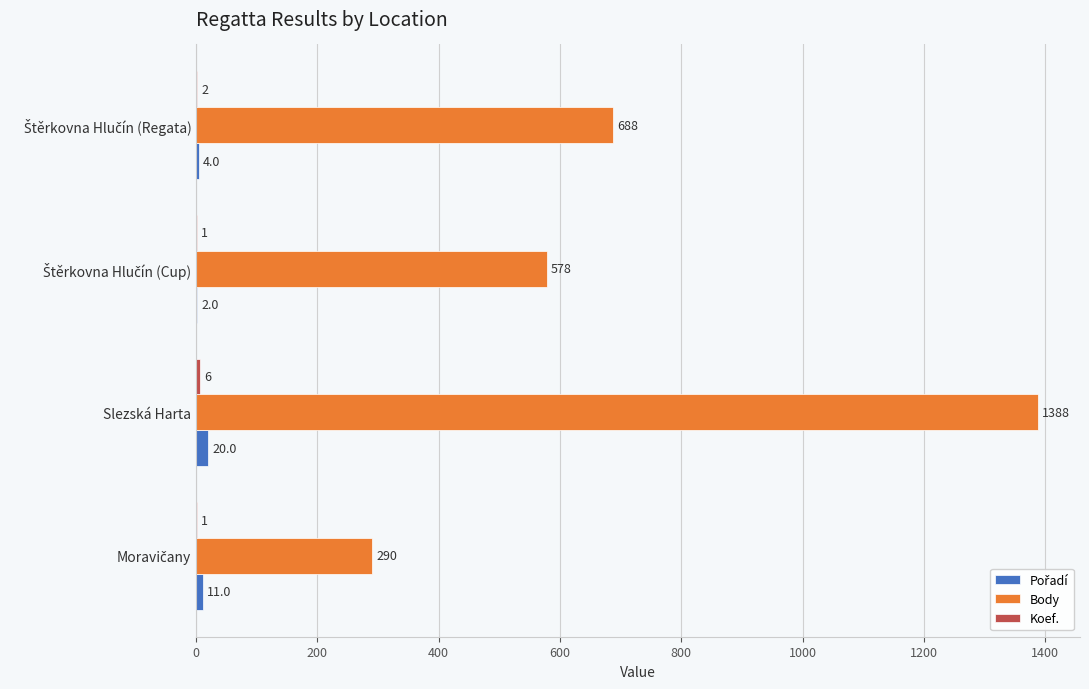

The value of Body at Slezská Harta is 1388. True or false?

True